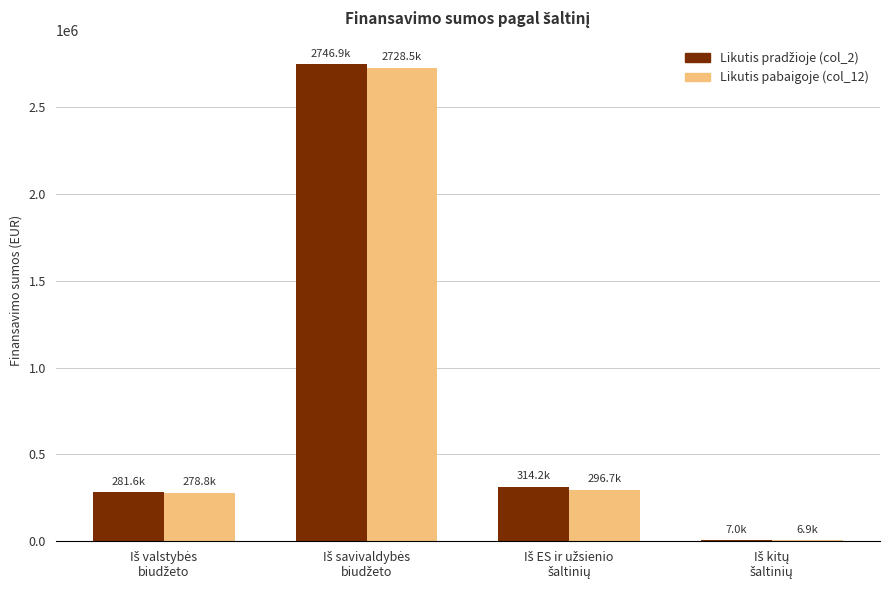

Are the bars grouped side by side (vs. stacked)?

Yes